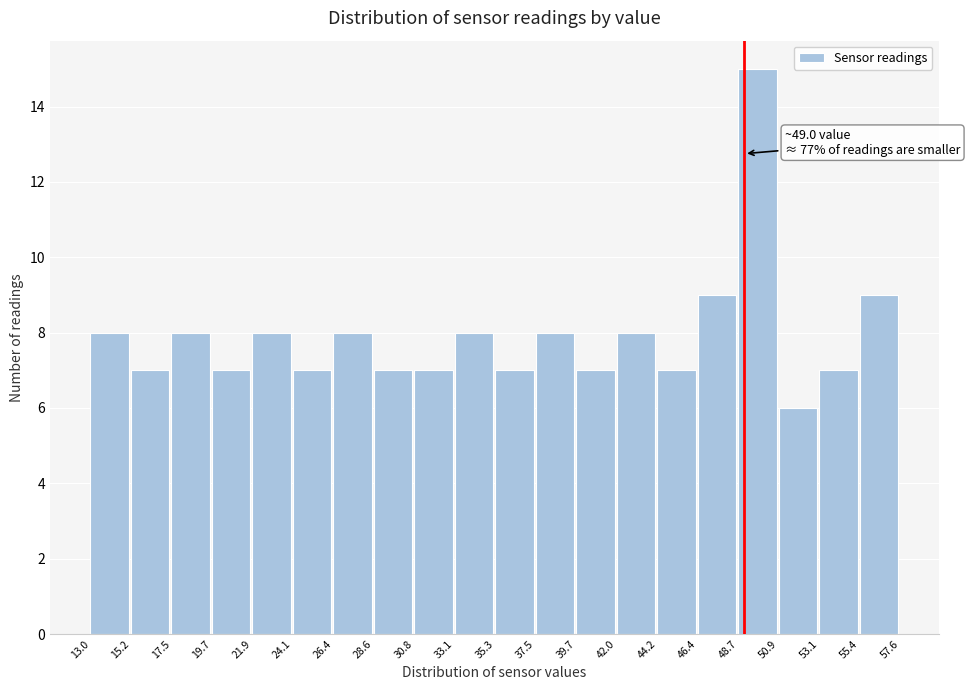

Which range on the x-axis has the tallest bar?

48.7 to 50.9